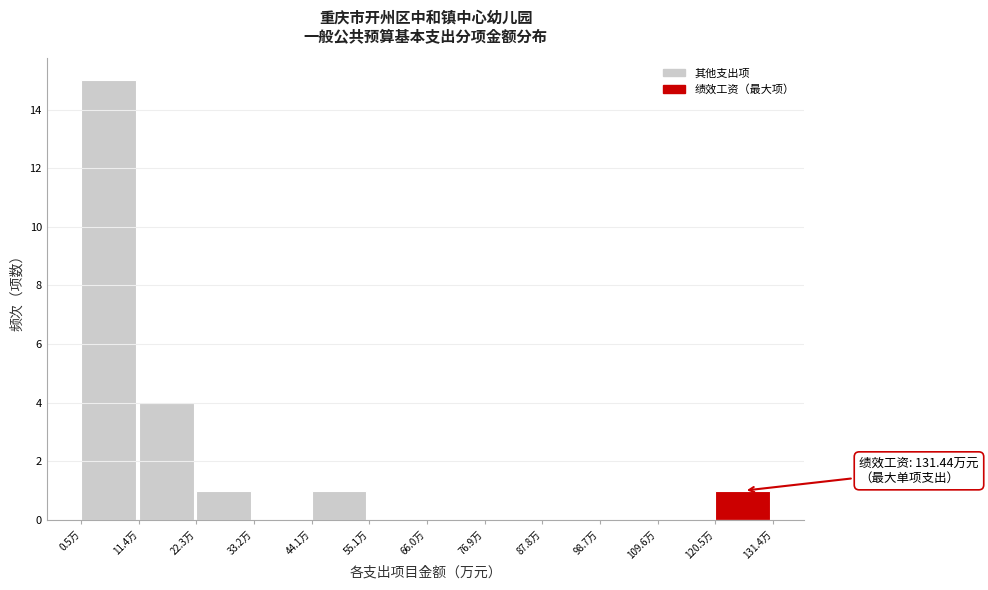

Which range on the x-axis has the tallest bar?

0 to 12